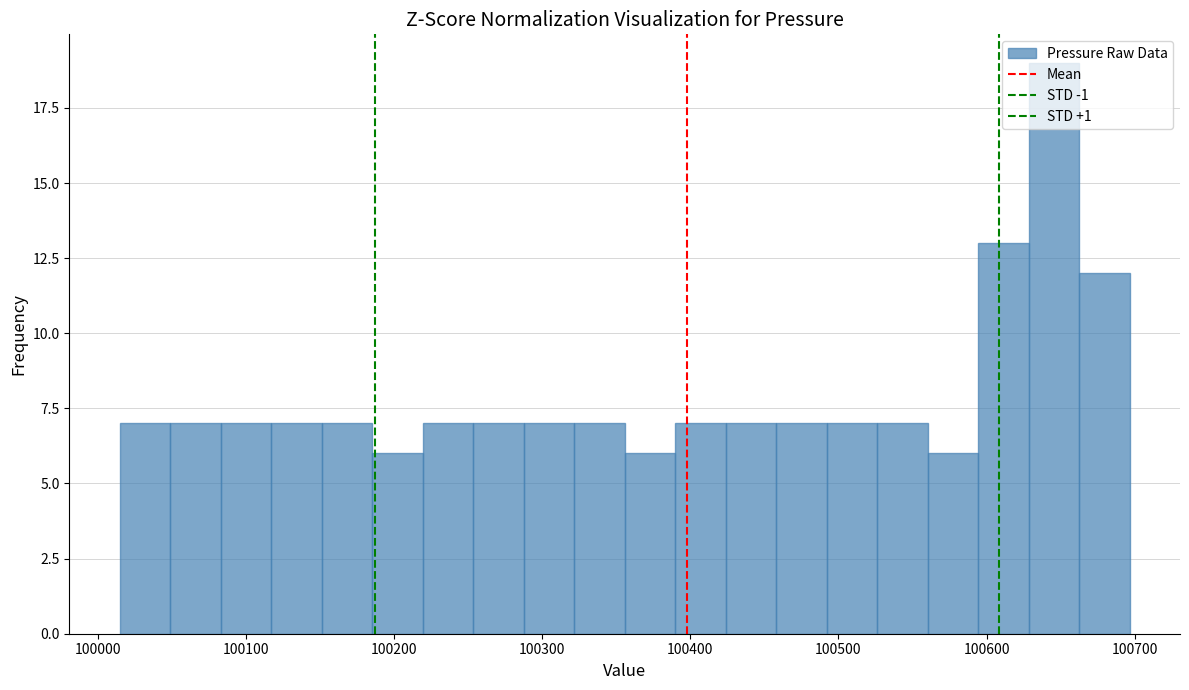

Around what value on the x-axis is the tallest bar? Give the approximate position of its centre, as read against the axis.

100650